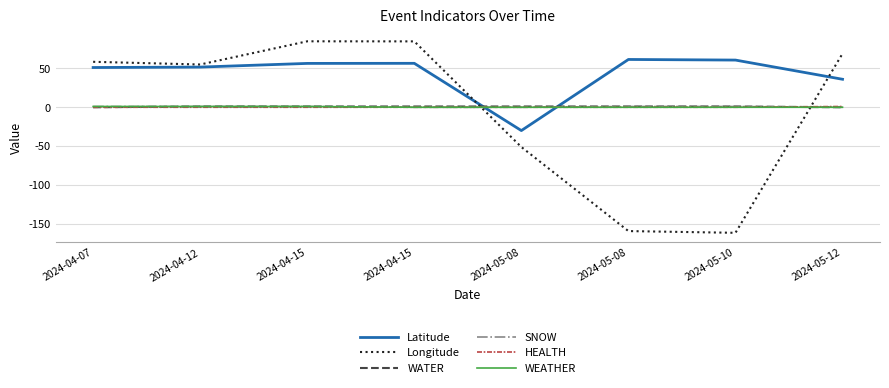

Where is WATER nearest to the value 0?

2024-04-07